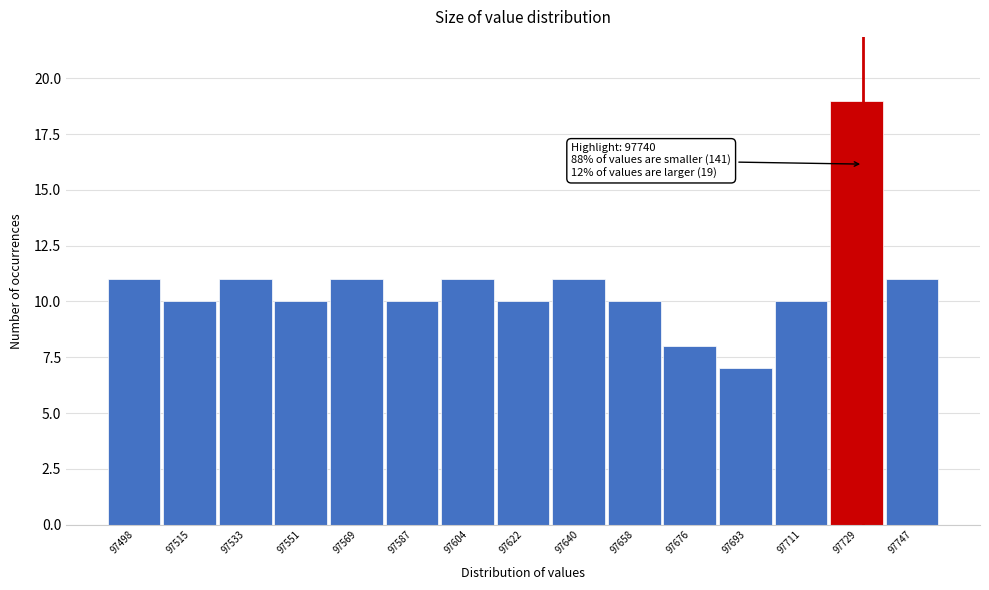

Reading left to right, transcribe all the data shown in this chart.

11	10	11	10	11	10	11	10	11	10	8	7	10	19	11